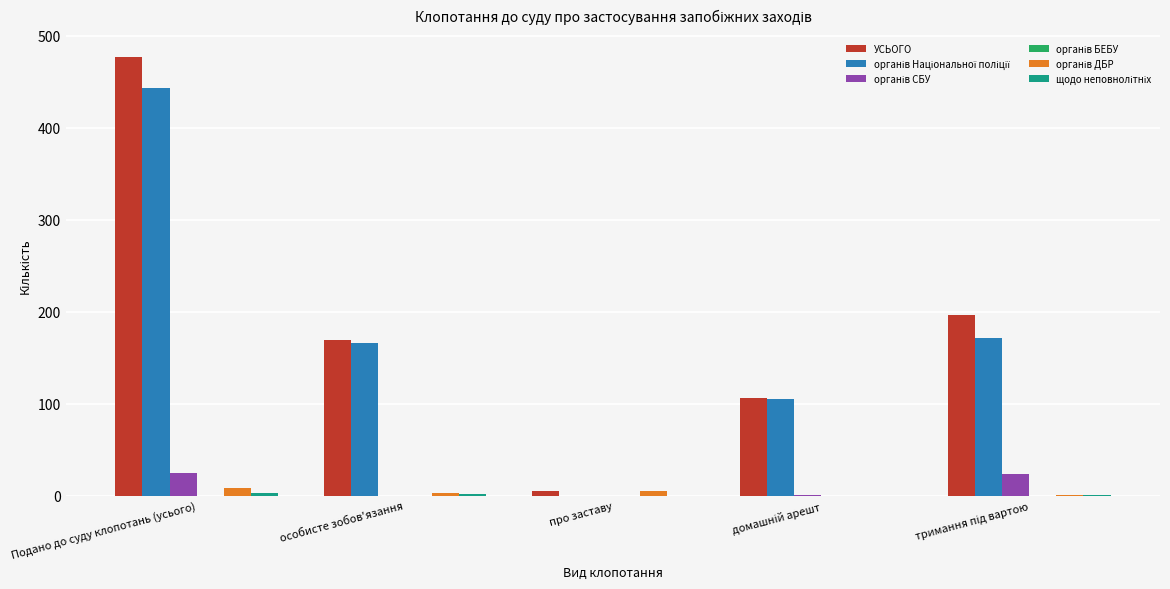

At which category is the sum across all series the highest?

Подано до суду клопотань (усього)